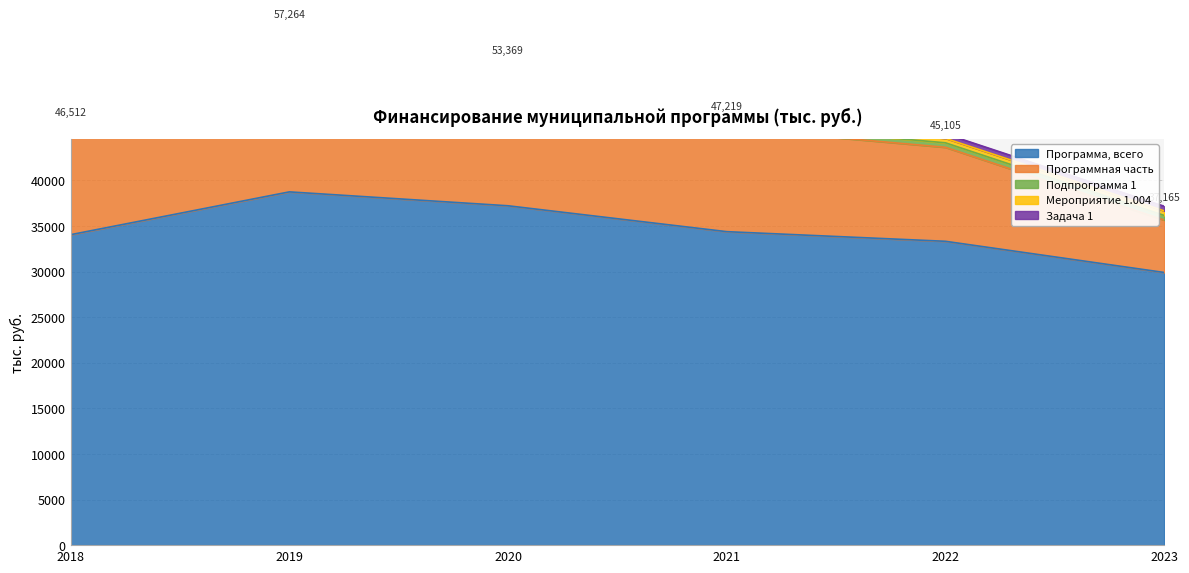

What is the sum of all Программа, всего values?

207601.6